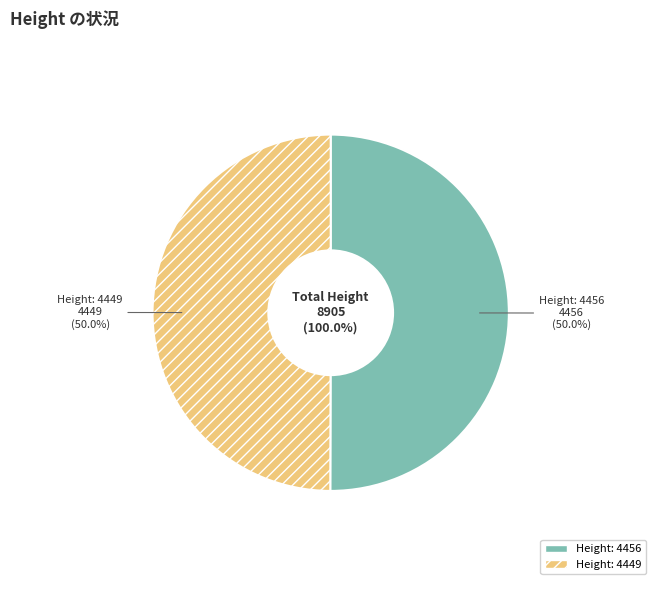

Is it true that Height: 4449 is 50% of the pie?

True